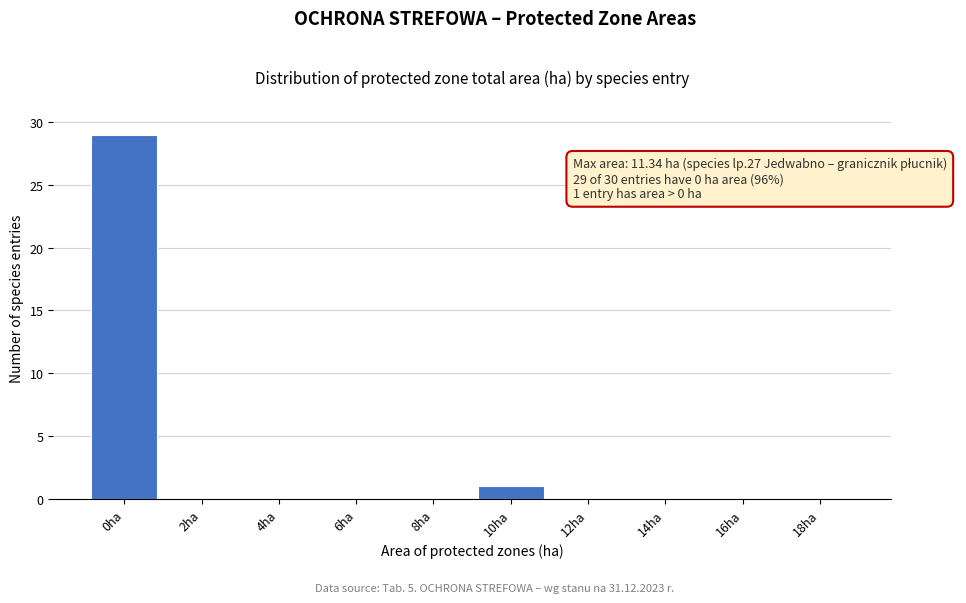

Reading right to left, what are all the values shown in this chart?

18ha=0	16ha=0	14ha=0	12ha=0	10ha=1	8ha=0	6ha=0	4ha=0	2ha=0	0ha=29